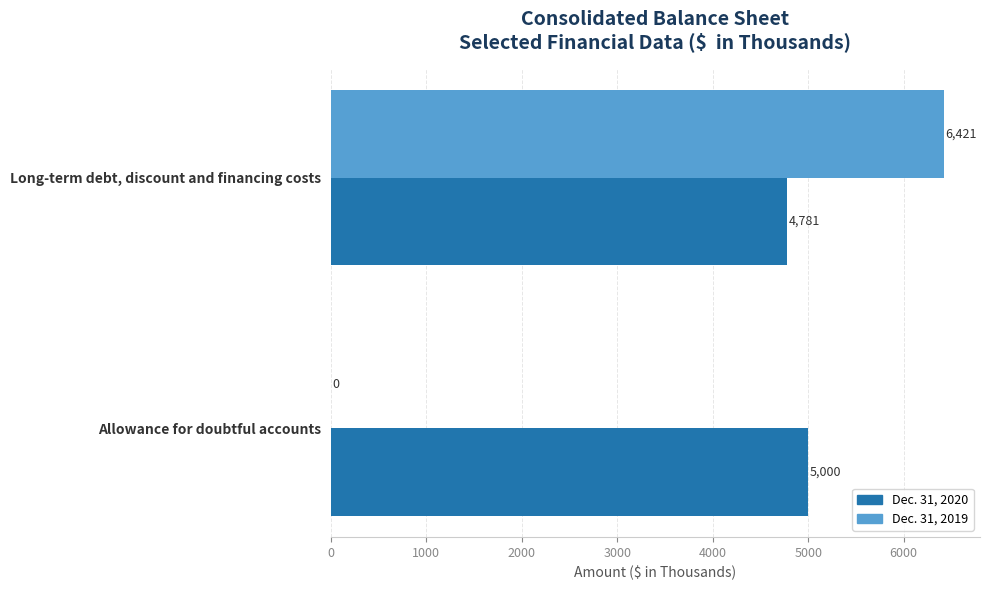

How many Dec. 31, 2020 values are between 4781 and 5000?

2